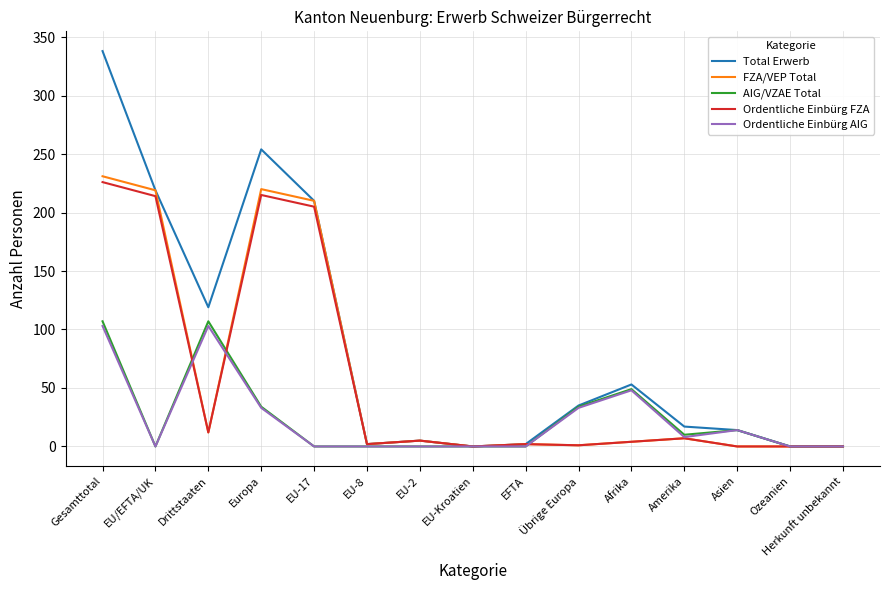

Which series changed the most between EFTA and Übrige Europa?

AIG/VZAE Total